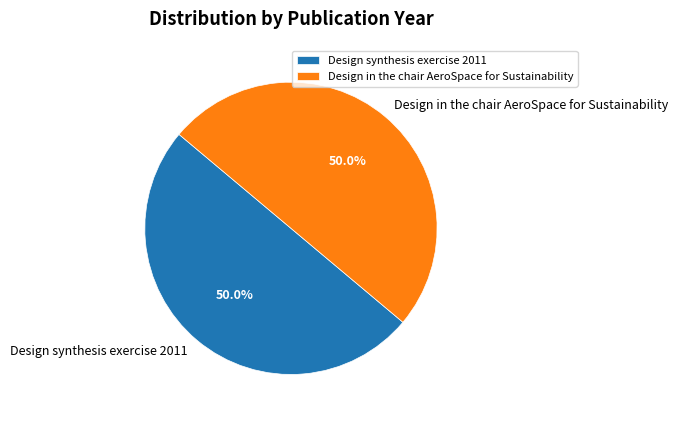

What is the total percentage of Design in the chair AeroSpace for Sustainability and Design synthesis exercise 2011?

100.0%